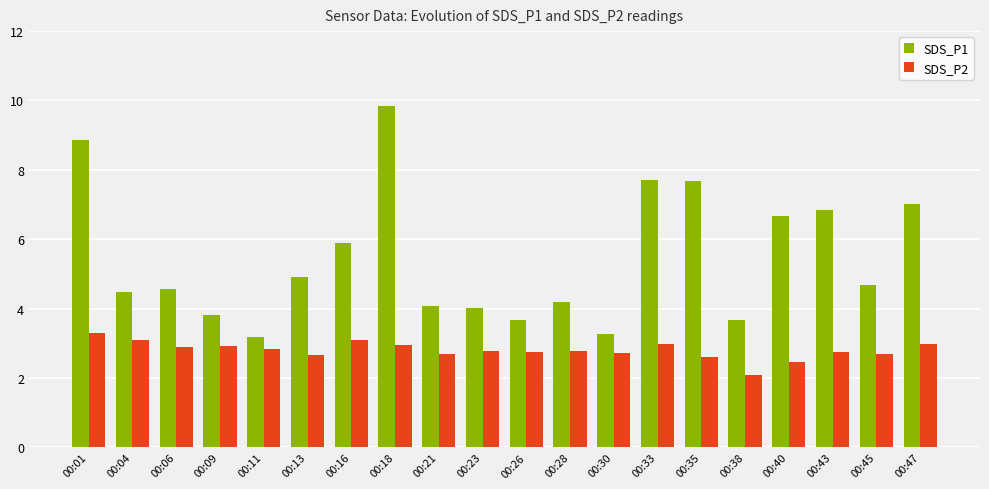

At which category is the sum across all series the highest?

00:18